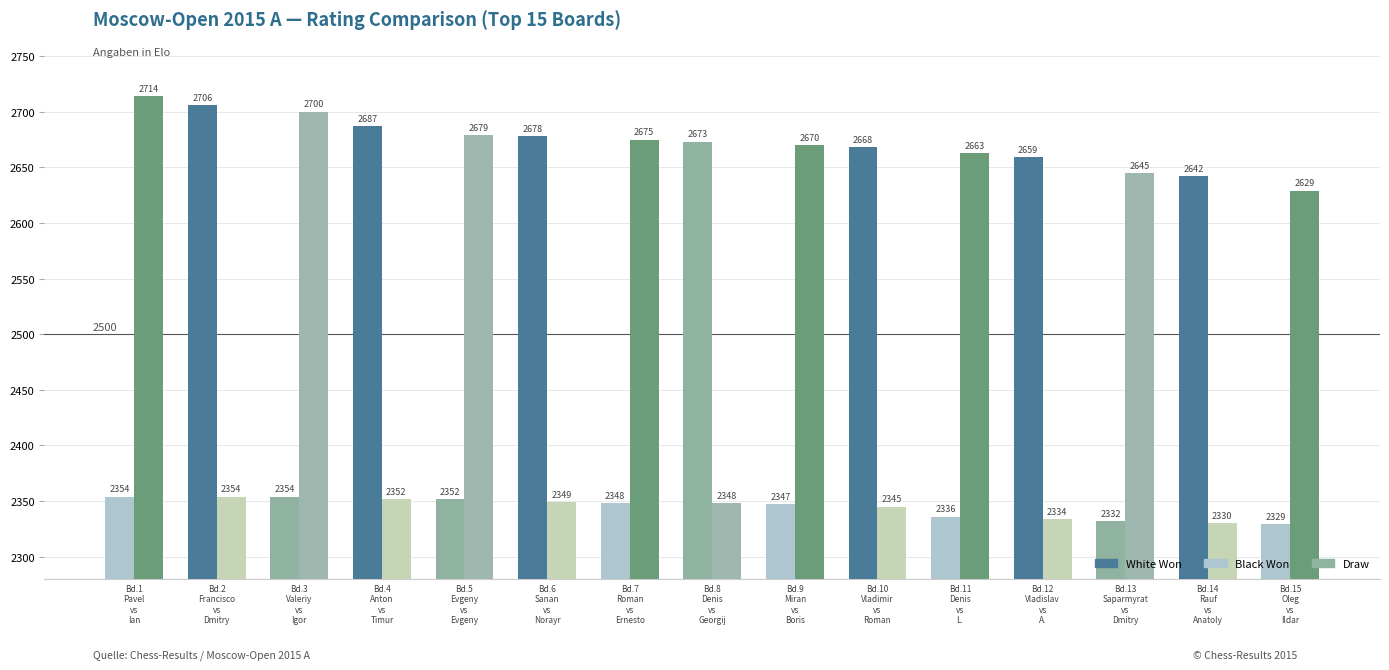

Are the bars horizontal?

No